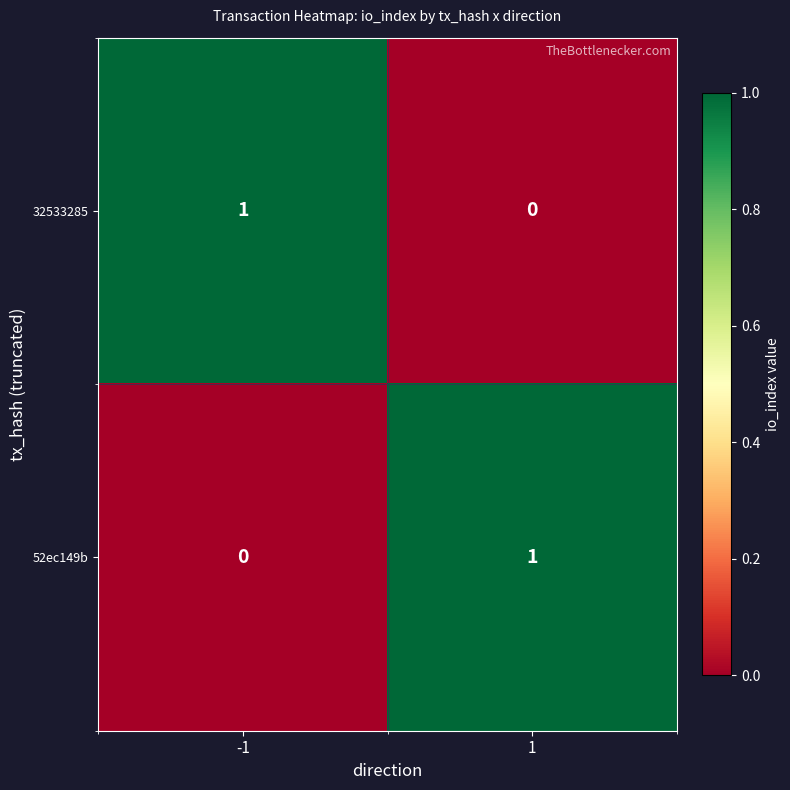

Reading left to right, extract all data points from this chart.

32533285: 1	0
52ec149b: 0	1